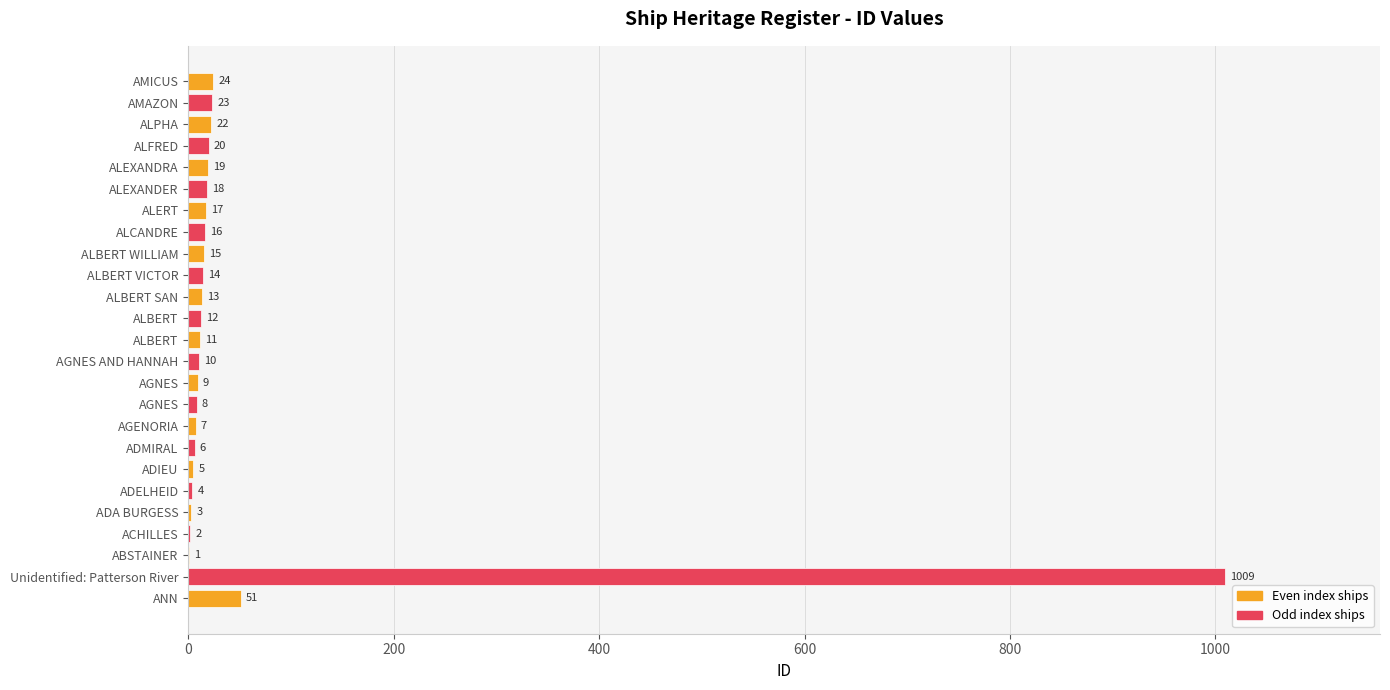

Which label corresponds to the largest value in the chart?

Unidentified: Patterson River